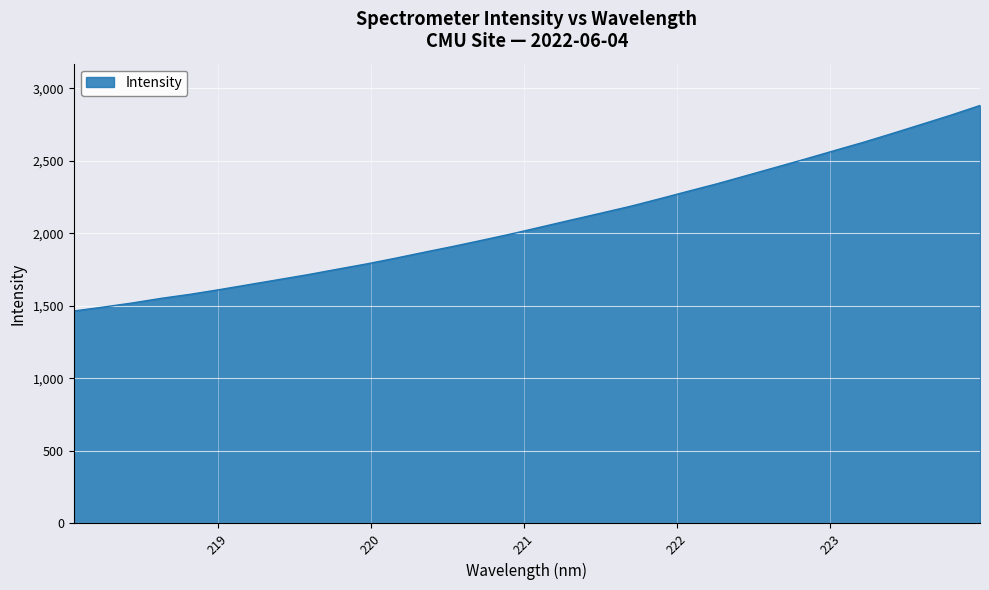

What is the sum of all values?

66408.6